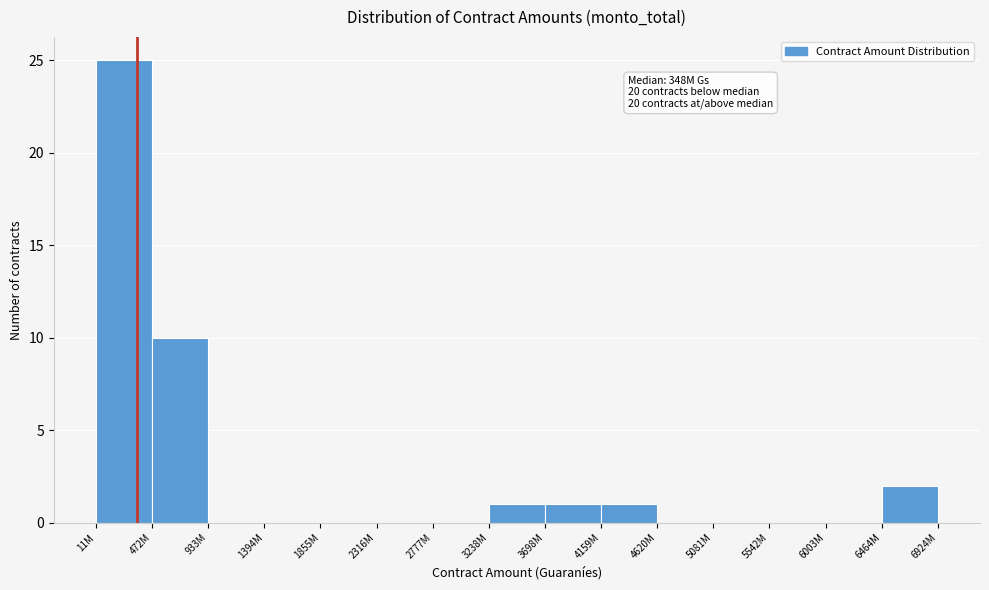

Reading left to right, transcribe all the data shown in this chart.

11M=25	472M=10	933M=0	1394M=0	1855M=0	2316M=0	2777M=0	3238M=1	3698M=1	4159M=1	4620M=0	5081M=0	5542M=0	6003M=0	6464M=2